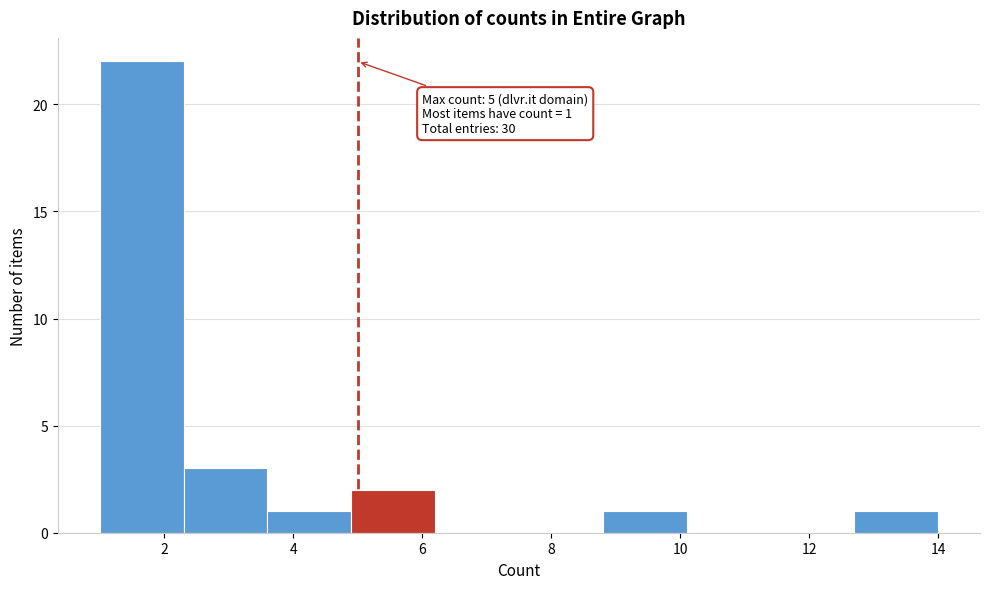

Over which range of the x-axis is the bar tallest?

1.0 to 2.3